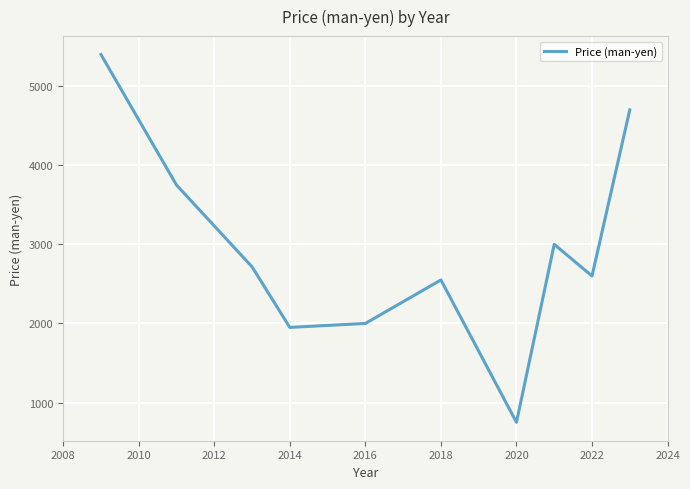

What is the difference between the maximum and minimum values?

4650